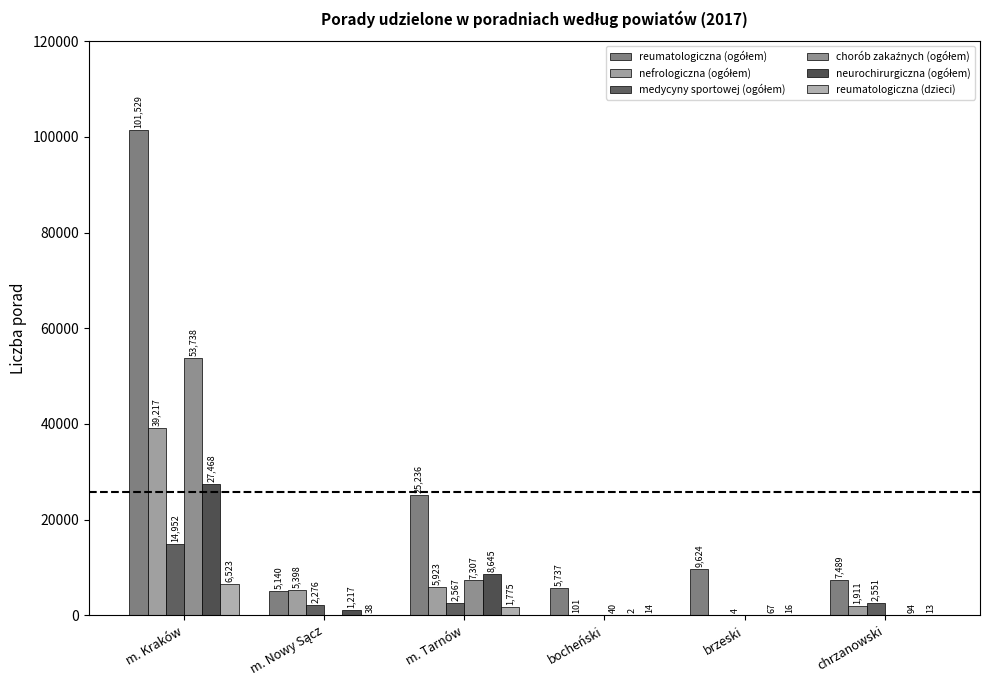

Count the number of data series in this chart.

6